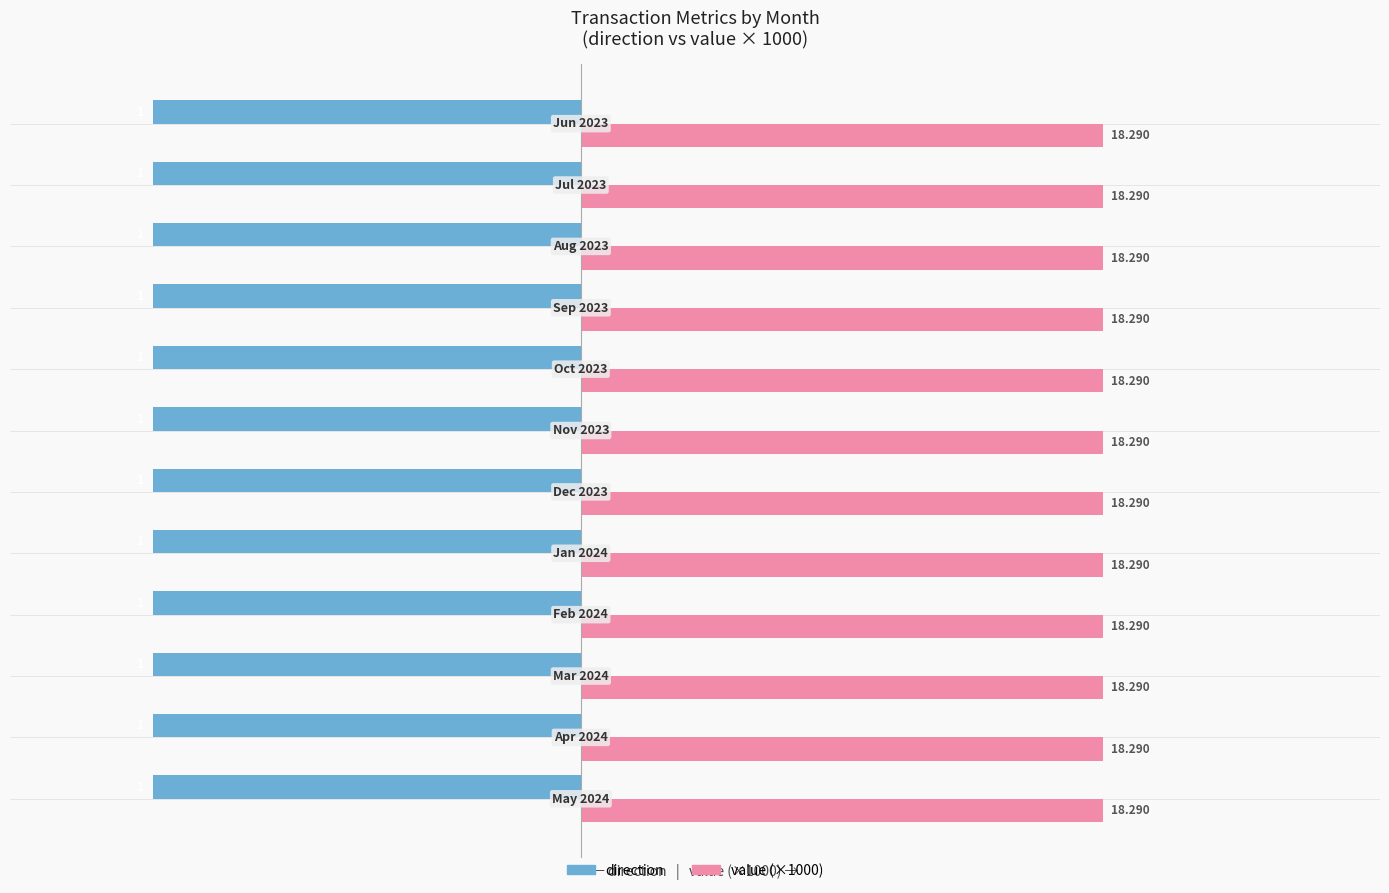

How many series are shown in this chart?

2